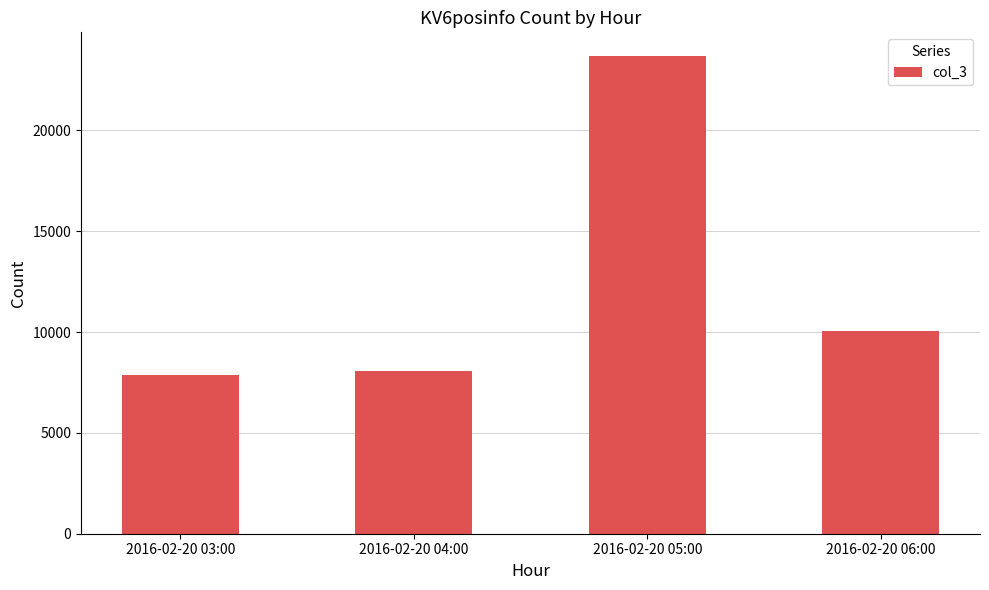

What is the ratio of the value at 2016-02-20 03:00 to the value at 2016-02-20 04:00?

1.0